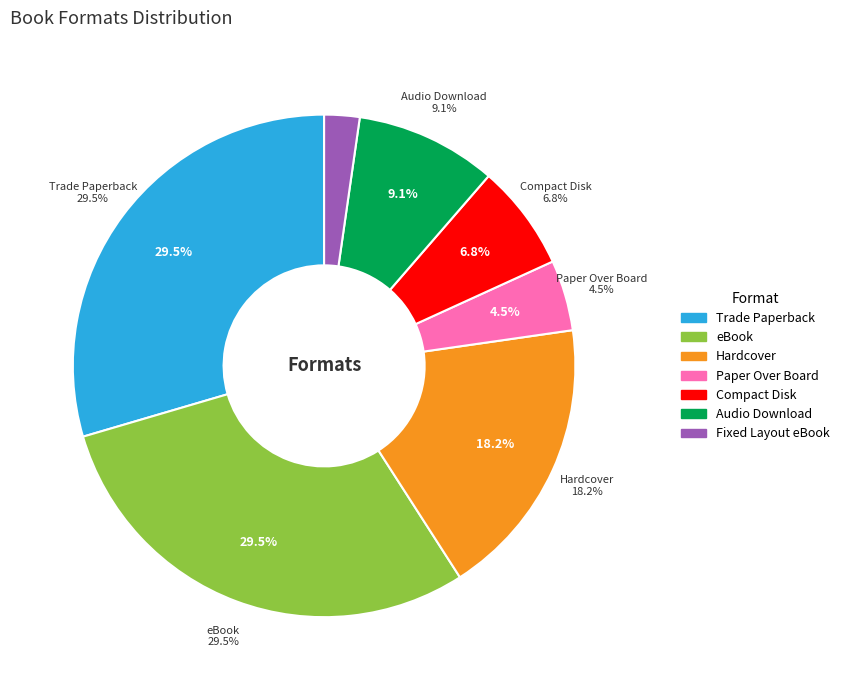

Which category has the smallest portion of the pie?

Fixed Layout eBook